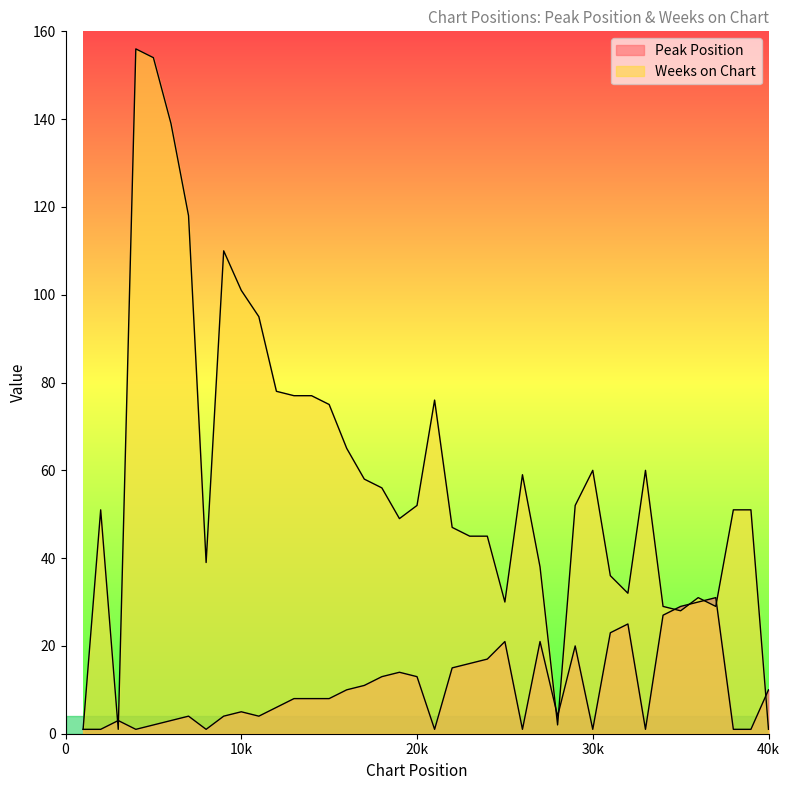

List the series in order of their peak value, highest first.

Weeks on Chart, Peak Position